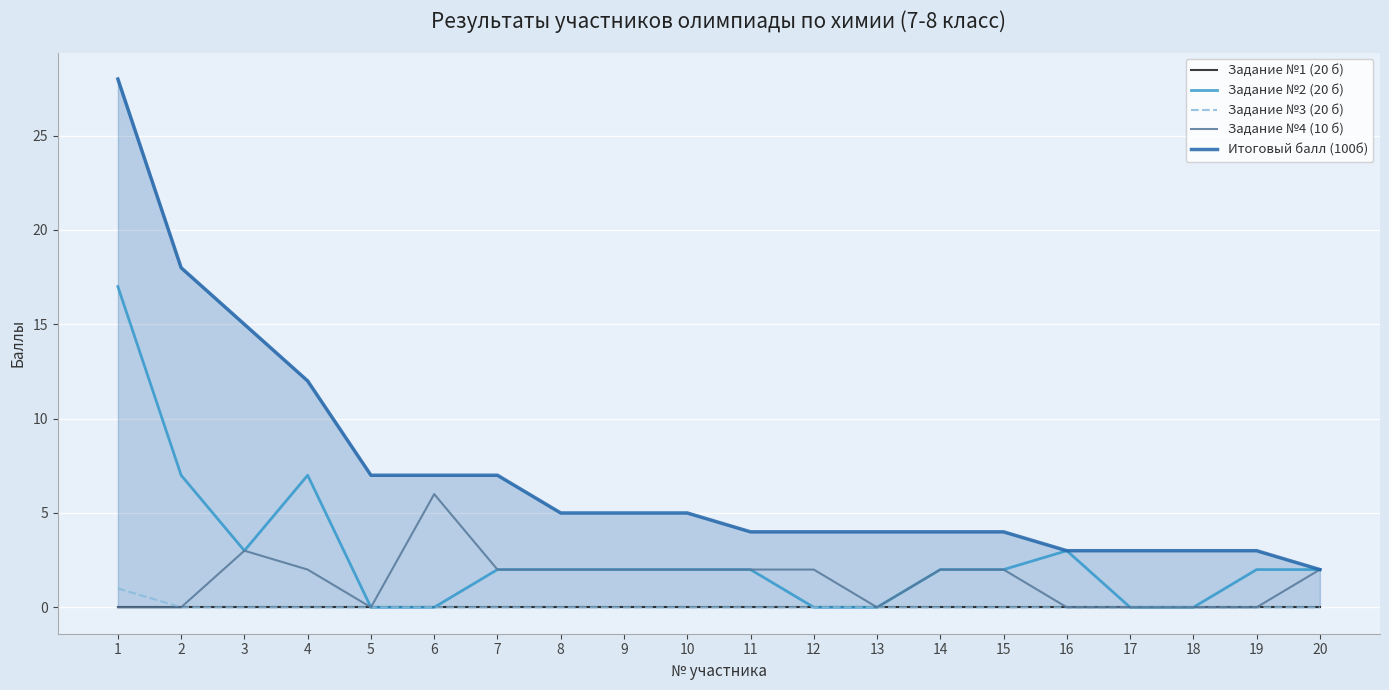

True or false: Итоговый балл (100б) and Задание №2 (20 б) cross at least once.

False